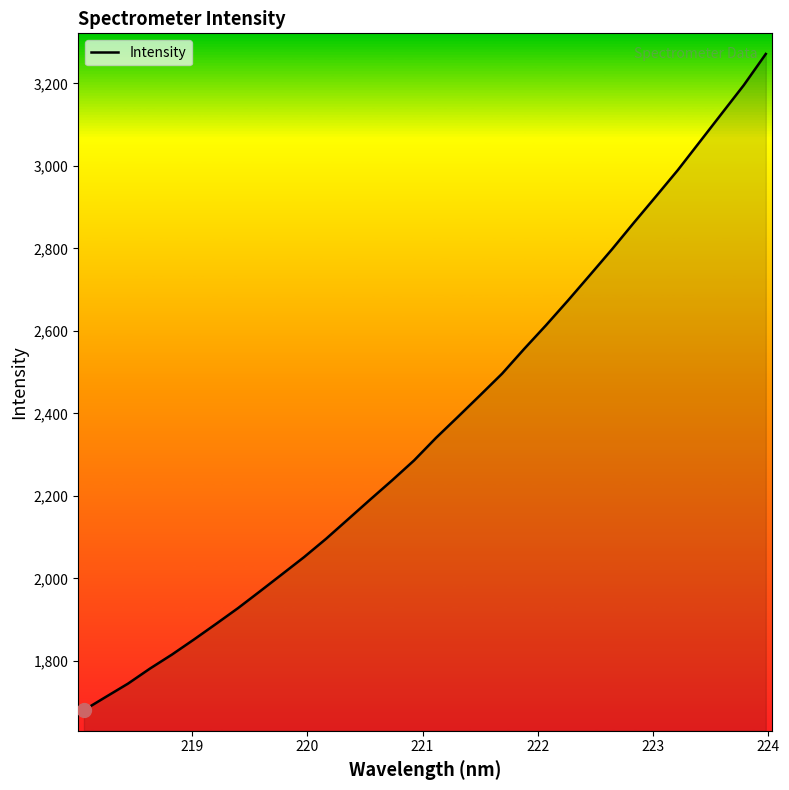

What is the difference between the maximum and minimum values?

1590.5